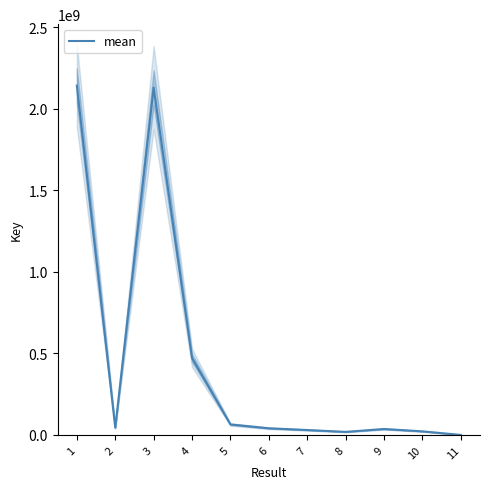

Which category has the highest value across all series?

1